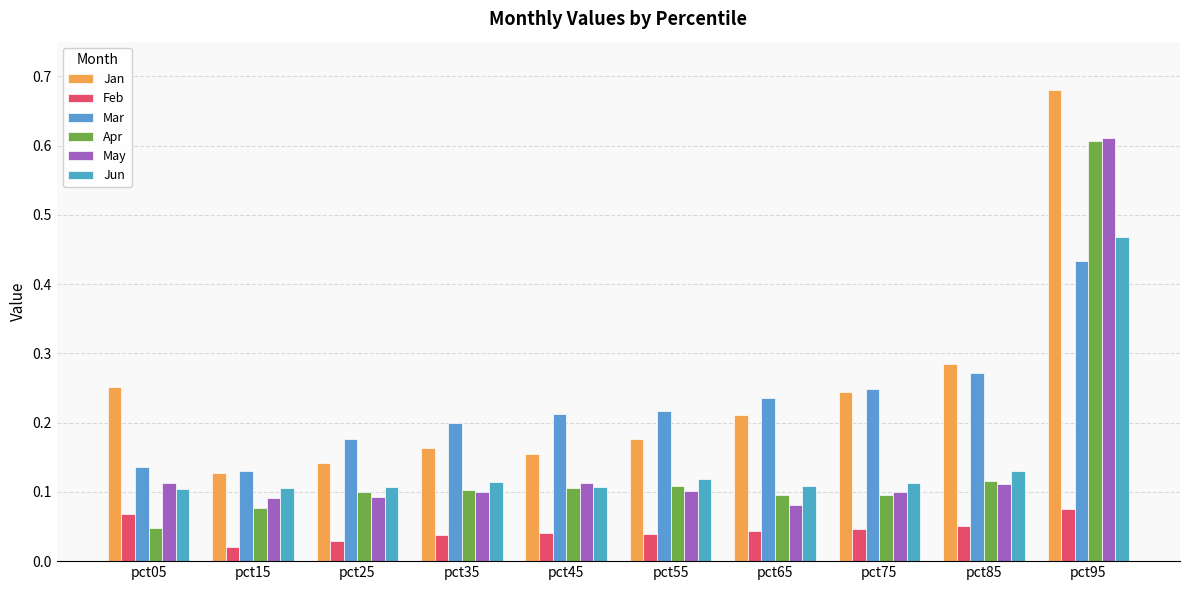

What is the total value across all series at pct35?

0.7